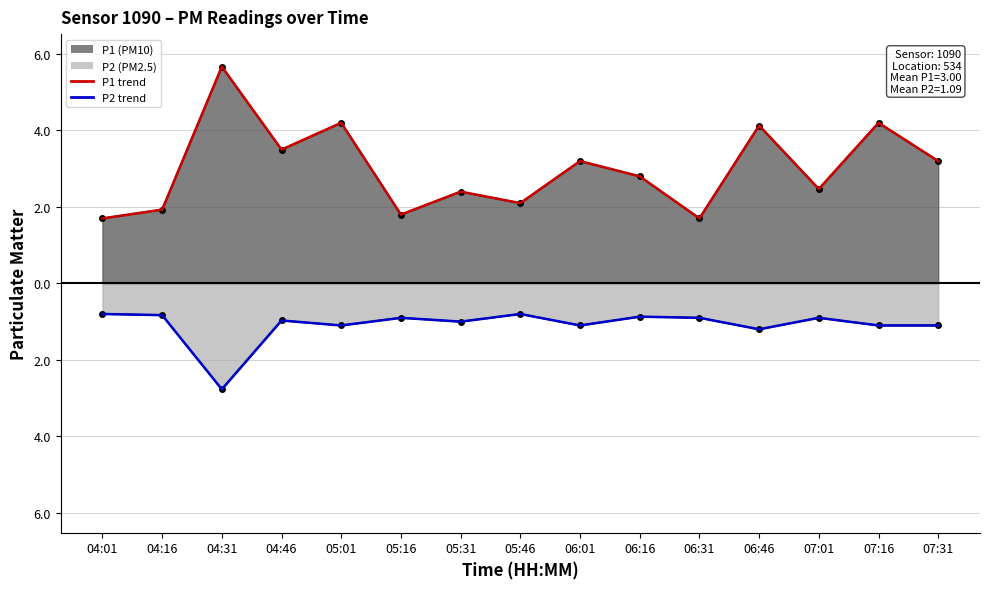

The P1 series shows 6.2 at 06:46. True or false?

False